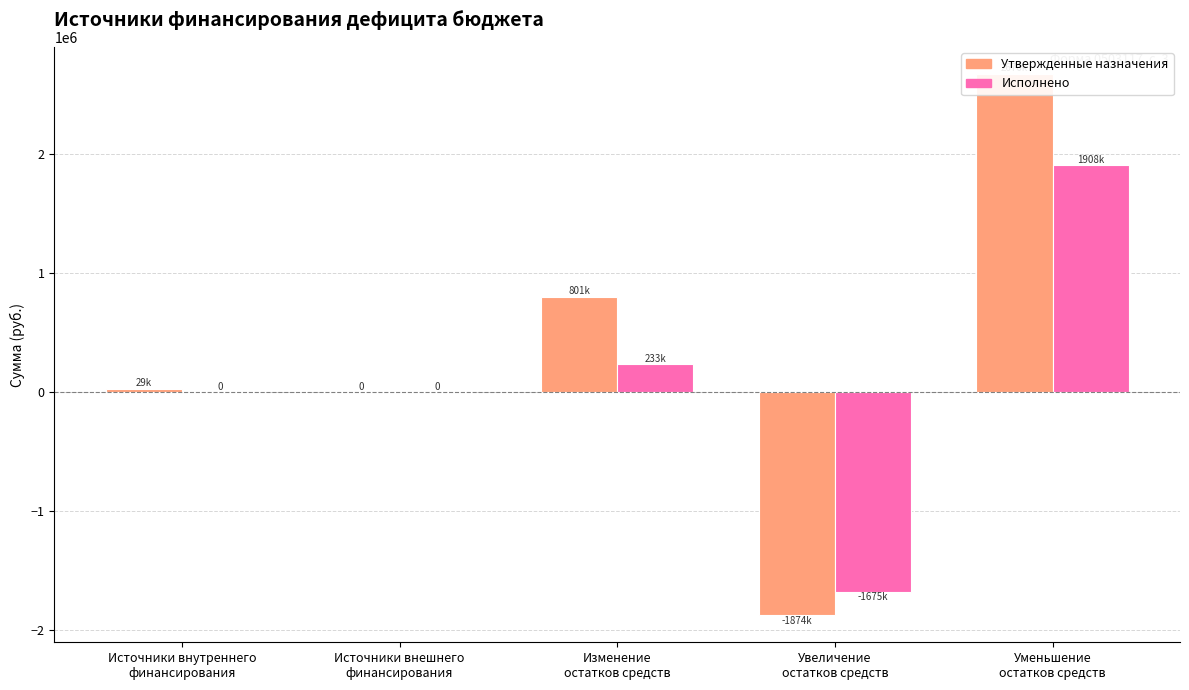

Where is Утвержденные назначения nearest to the value 400614?

Источники внутреннего
финансирования